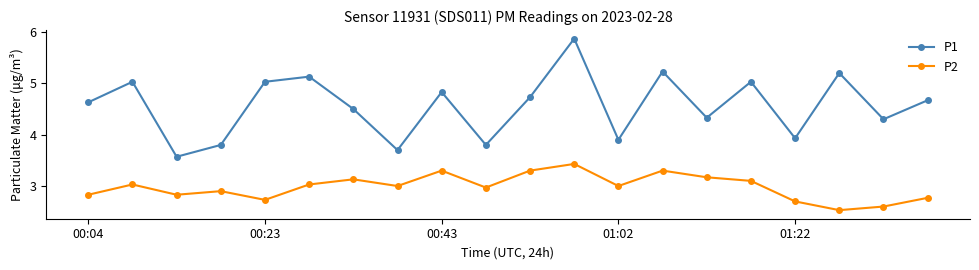

How many interior local peaks does the P2 series have?

6